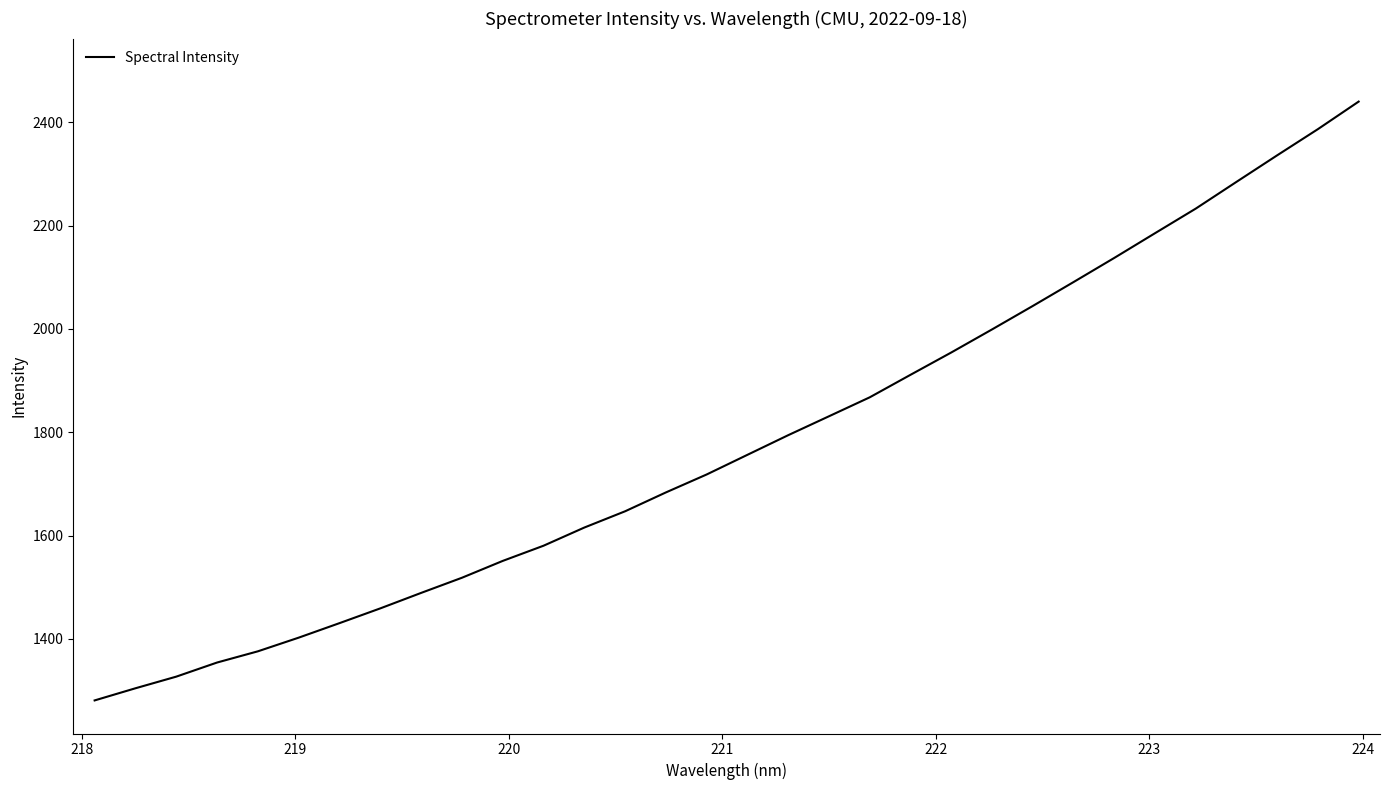

What is the difference between the maximum and minimum values?

1159.3